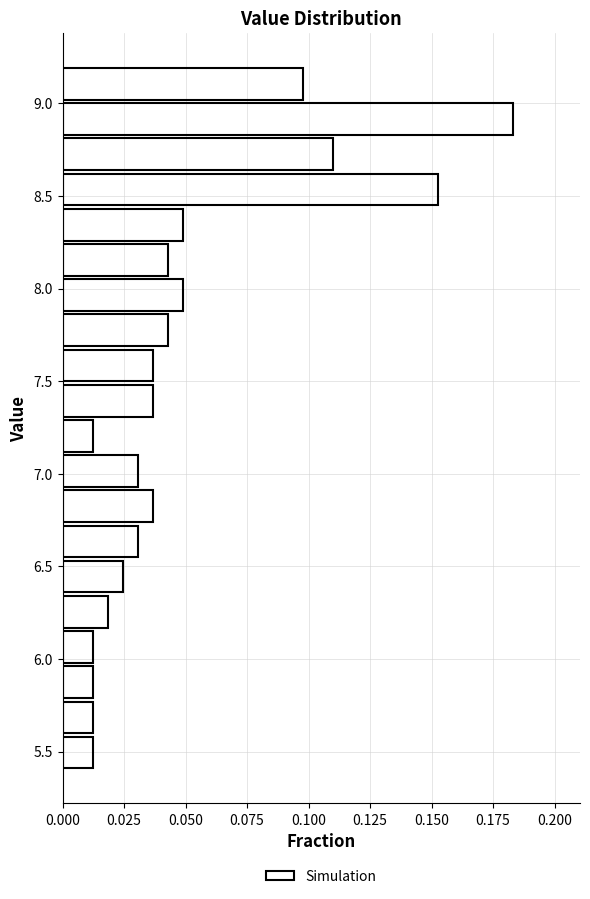

Around what value on the y-axis is the longest bar? Give the approximate position of its centre, as read against the axis.

8.90